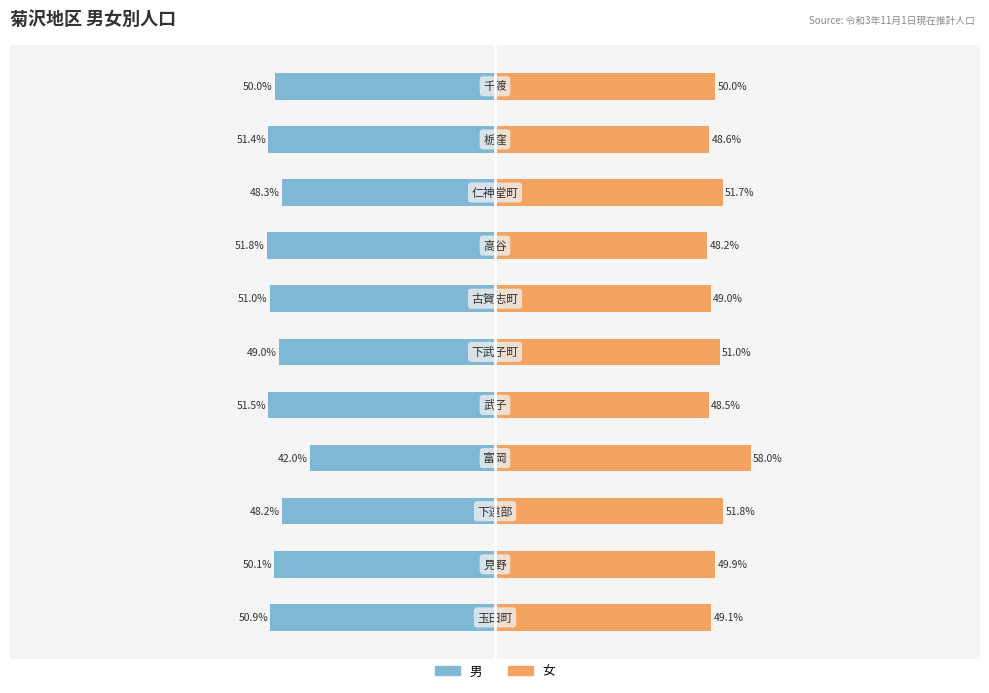

What is the difference between the maximum and minimum values in the 女 series?

9.8